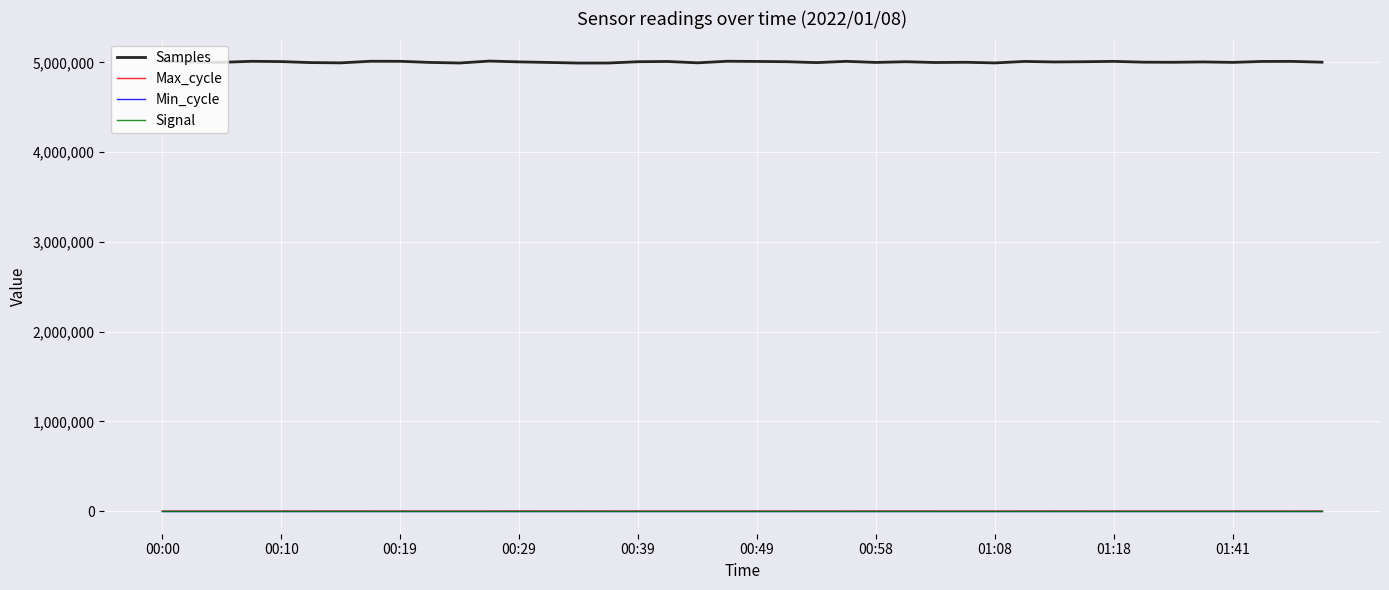

Which series has the largest total across all categories?

Samples